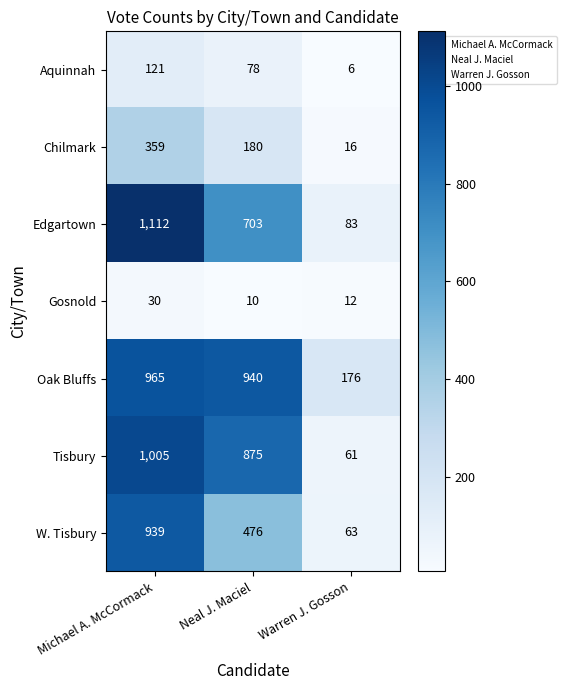

The Tisbury series shows 103 at Warren J. Gosson. True or false?

False